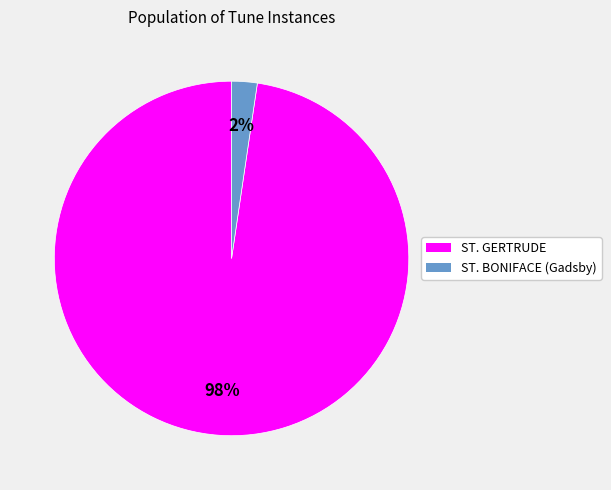

What percentage is the ST. GERTRUDE slice, to the nearest percent?

98%